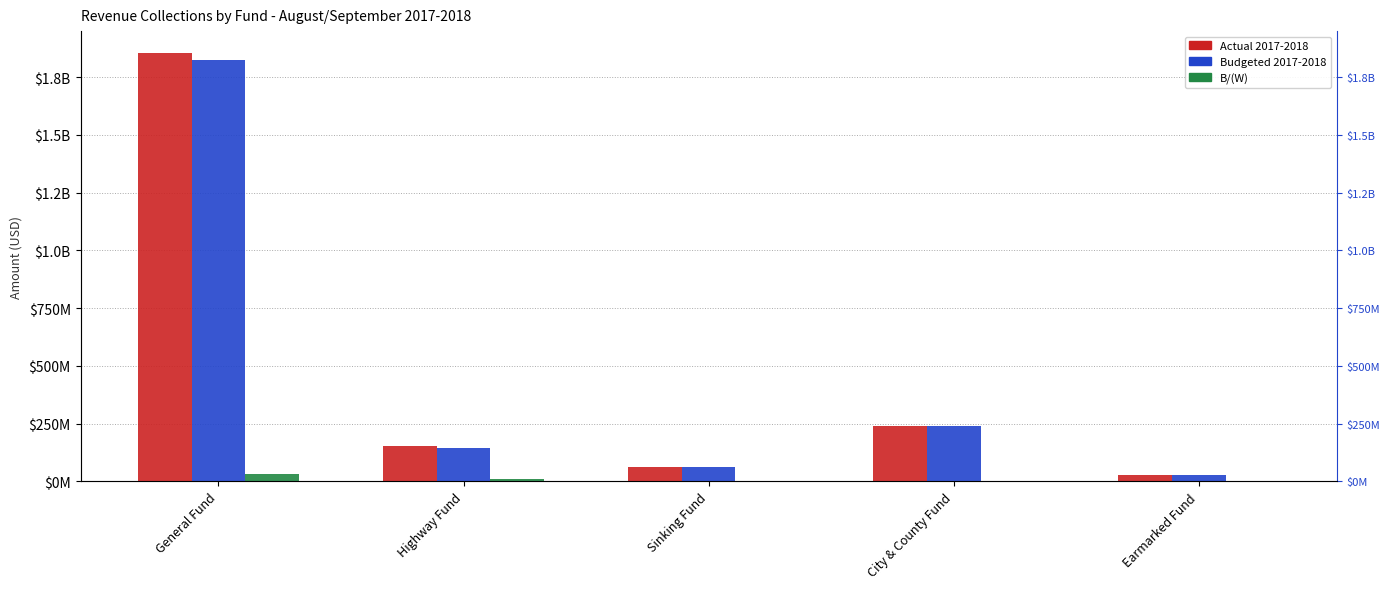

How many bars are there in total?

15